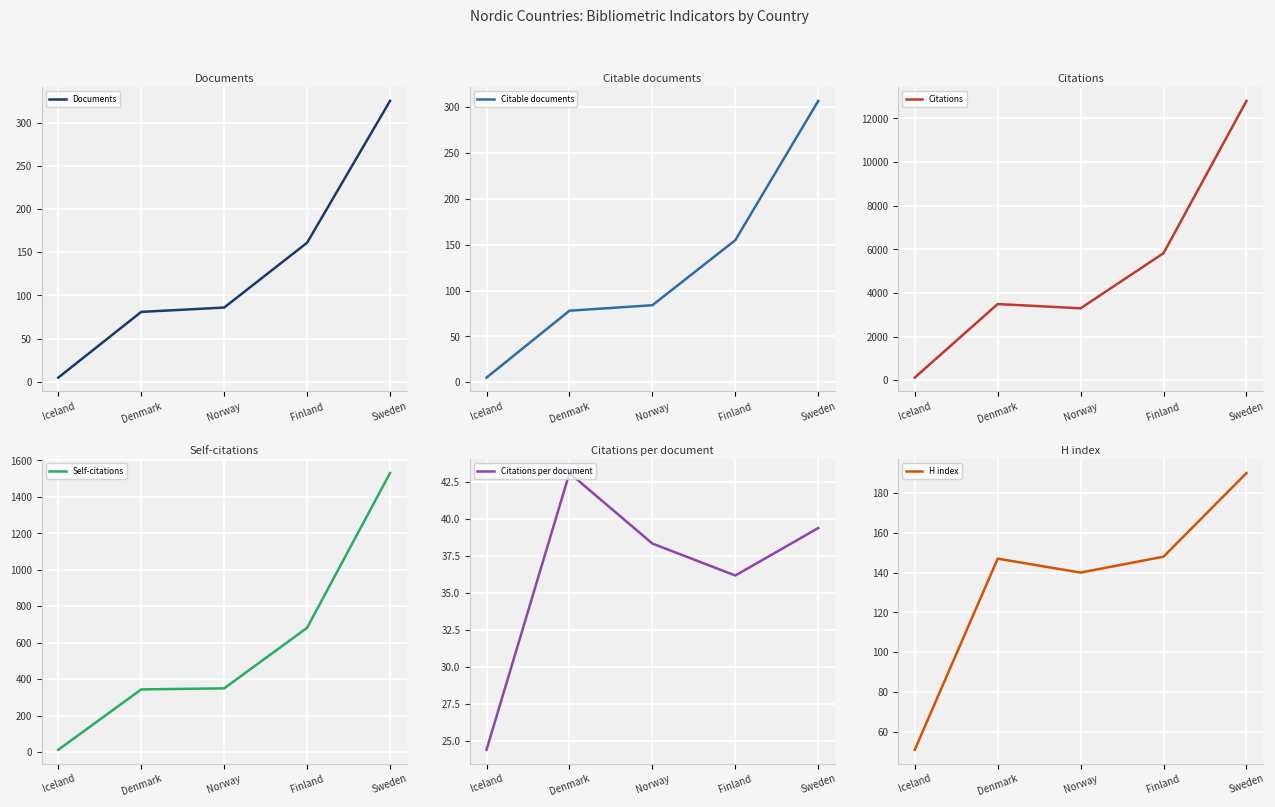

What is the label of the 3rd point from the right?

Norway